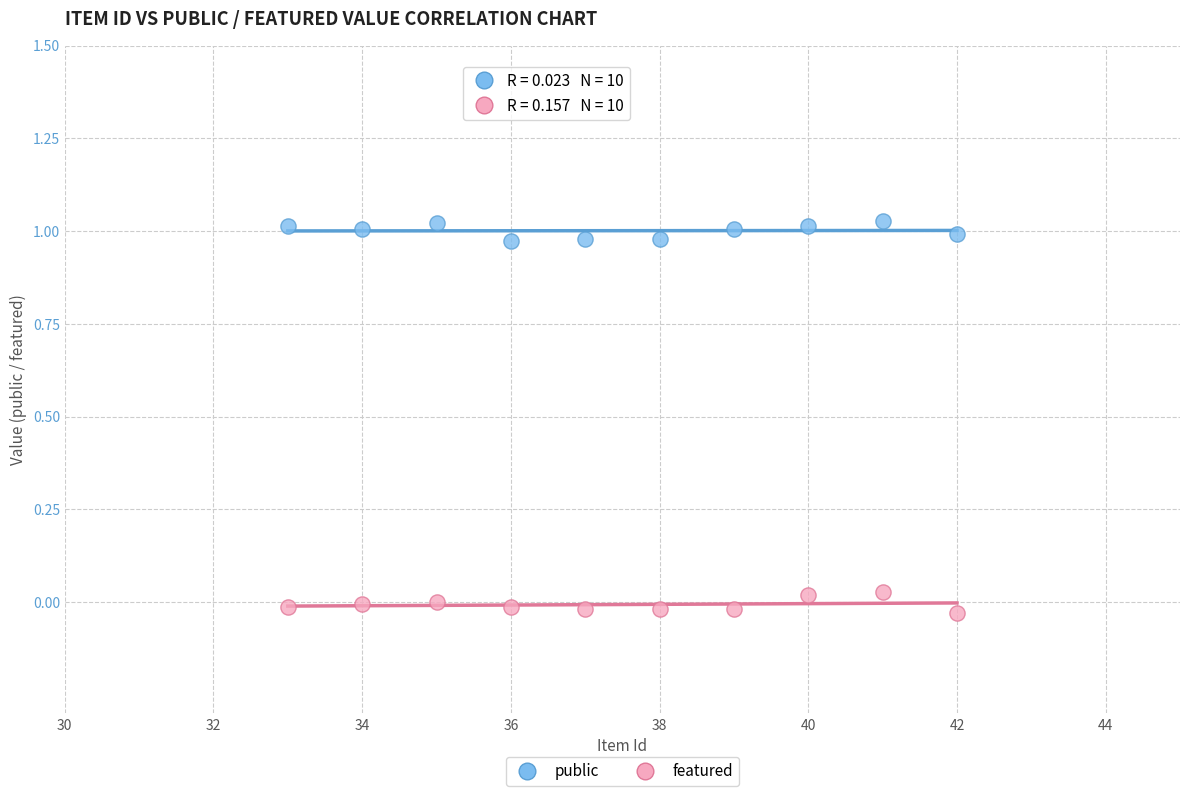

Across all data points, what is the range of X values (max minus min)?

9.0